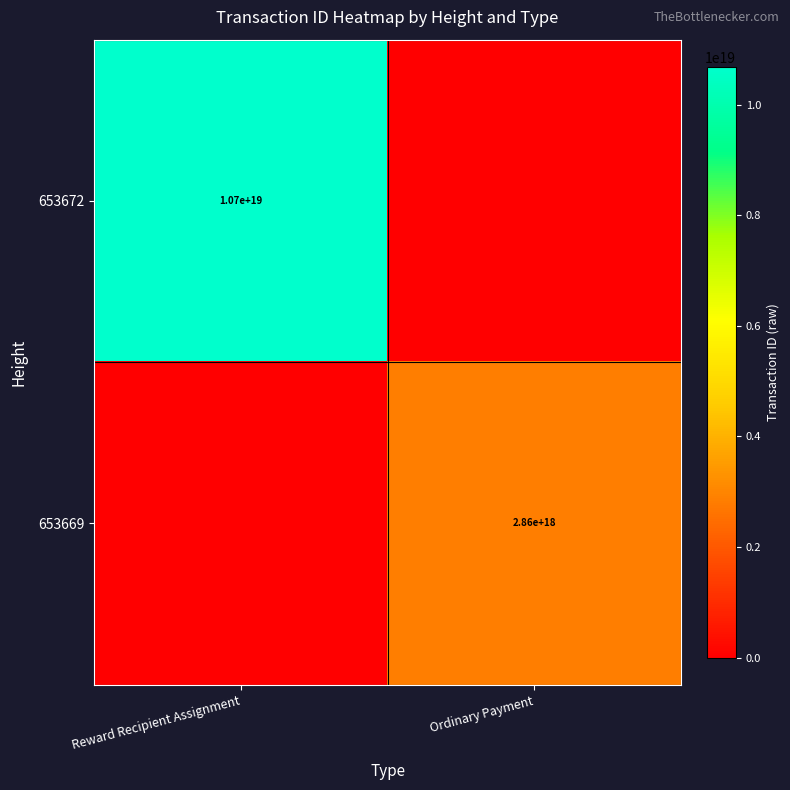

The value of 653669 at Ordinary Payment is 4743717814443398144. True or false?

False